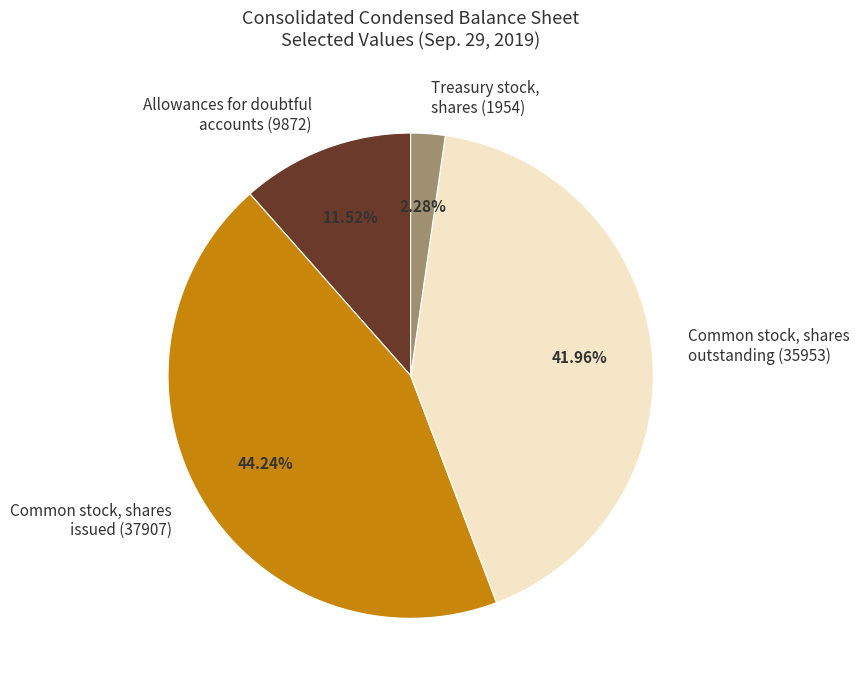

Count the number of slices in the pie.

4